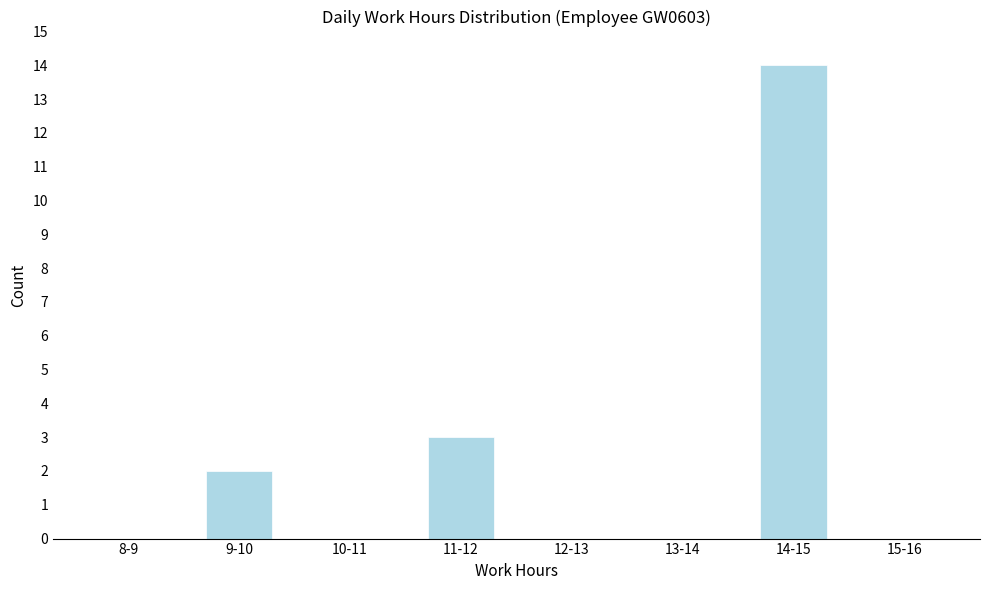

Reading right to left, list all the values displayed in this chart.

15-16=0	14-15=14	13-14=0	12-13=0	11-12=3	10-11=0	9-10=2	8-9=0